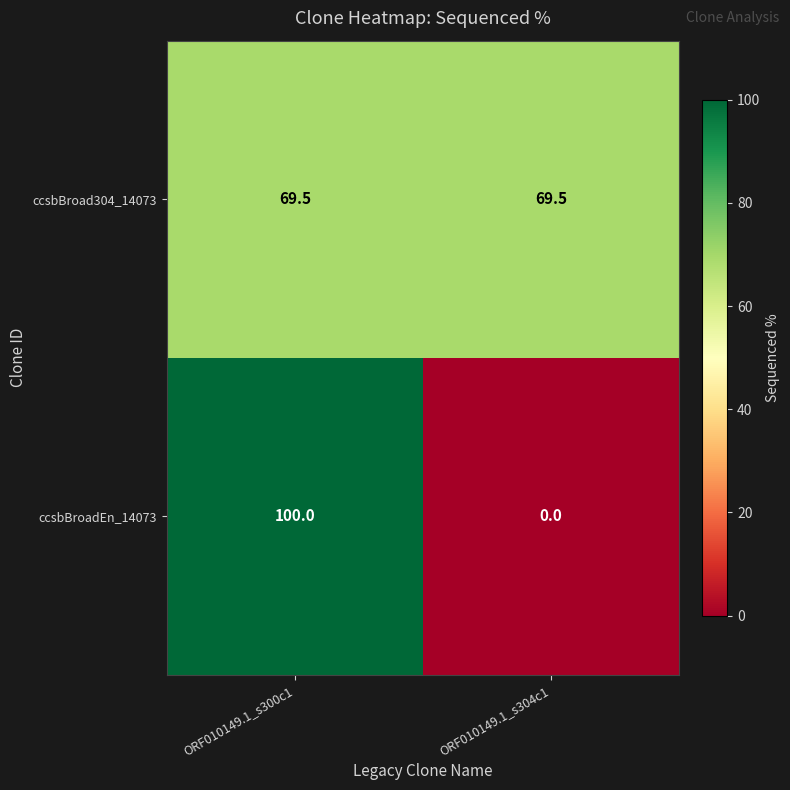

List the series in order of their peak value, lowest first.

ccsbBroad304_14073, ccsbBroadEn_14073